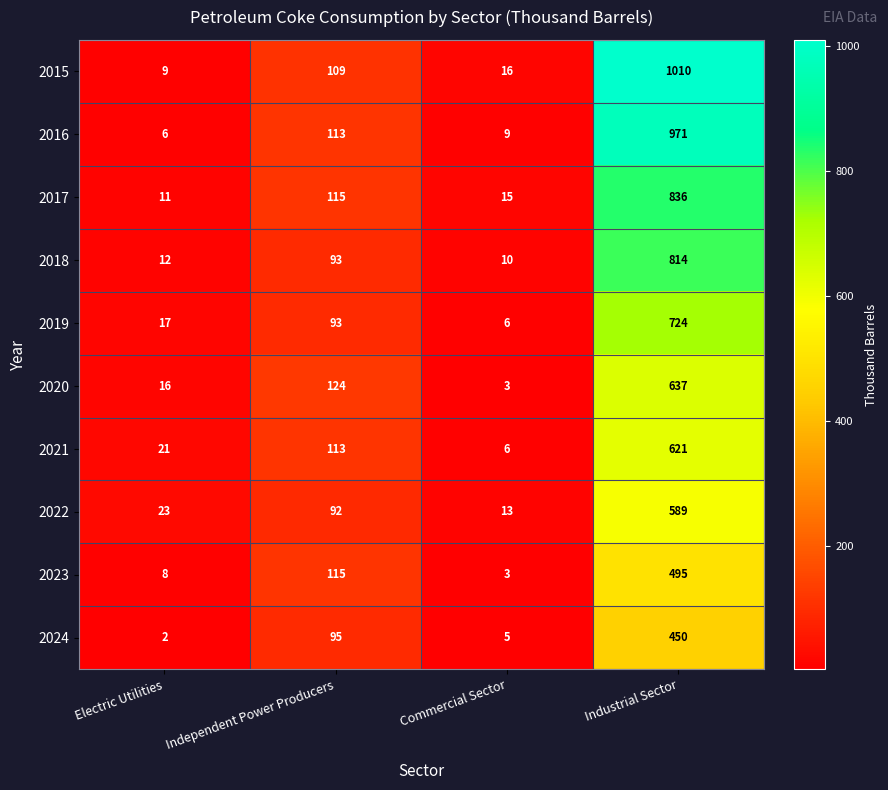

Rank the categories by 2024 value from lowest to highest.

Electric Utilities, Commercial Sector, Independent Power Producers, Industrial Sector